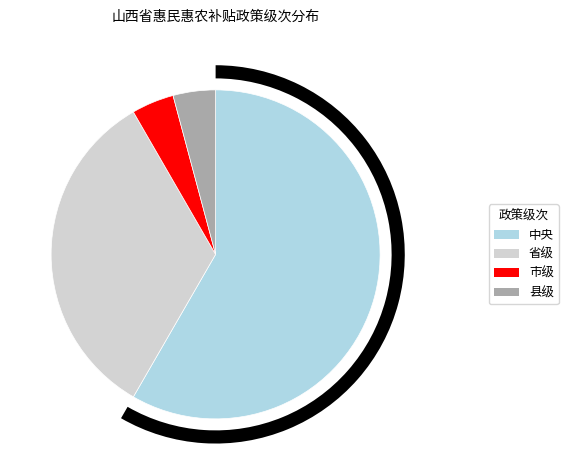

True or false: 市级 accounts for 4% of the total.

True